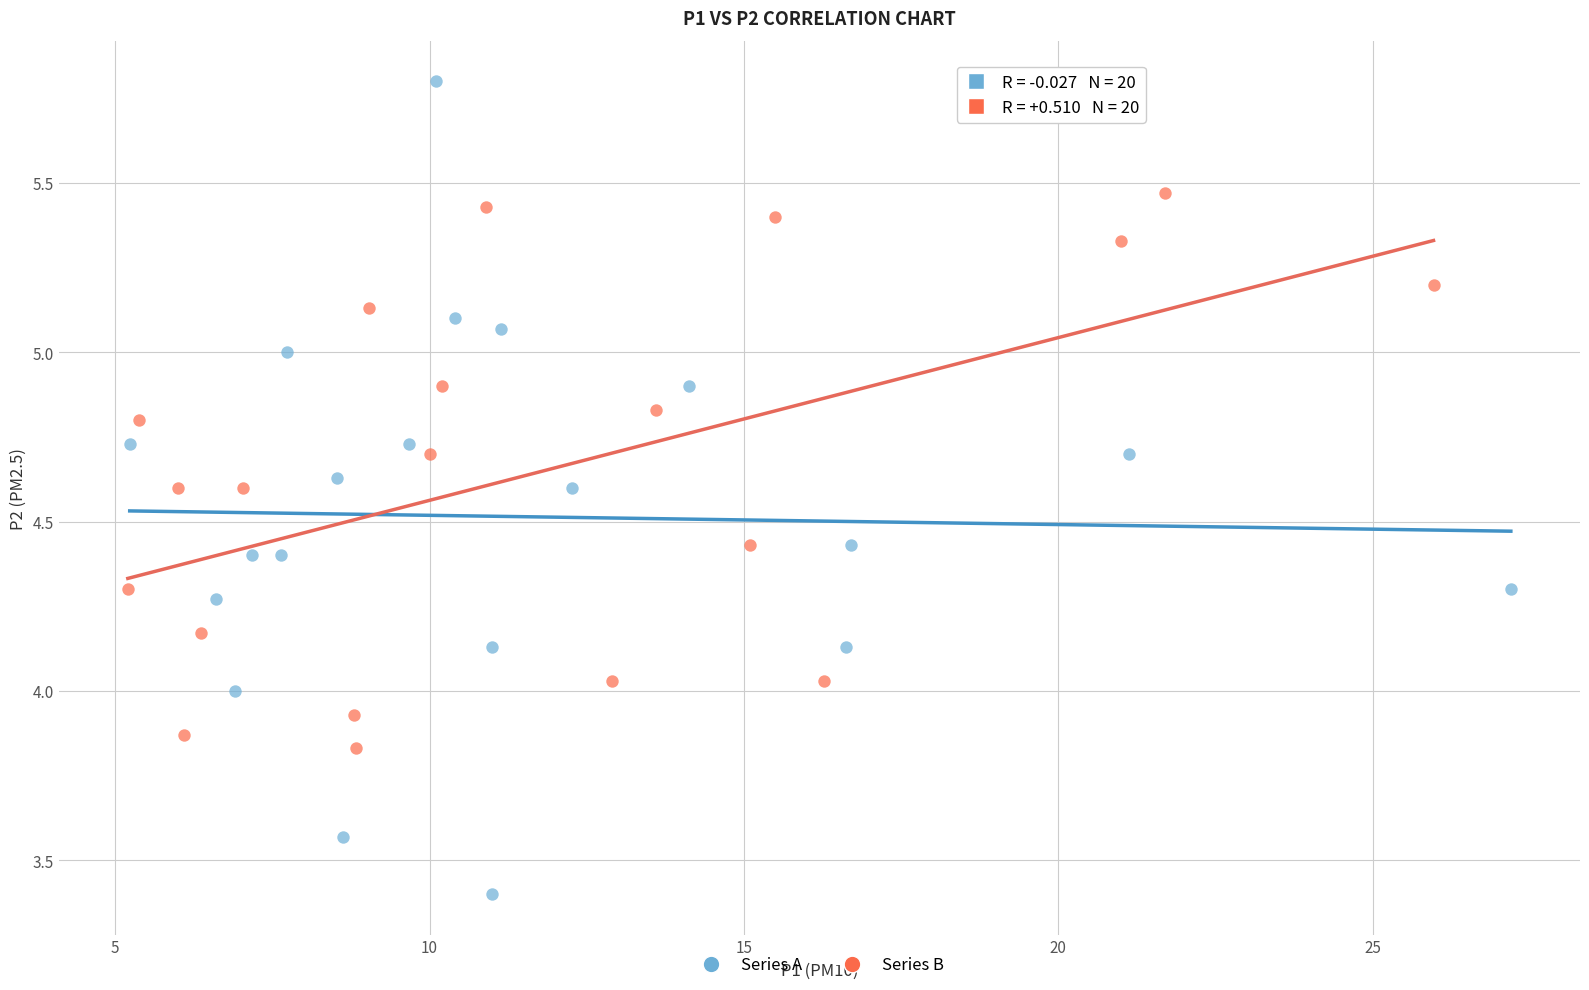

Which series has the largest Y range (max minus min)?

Series A